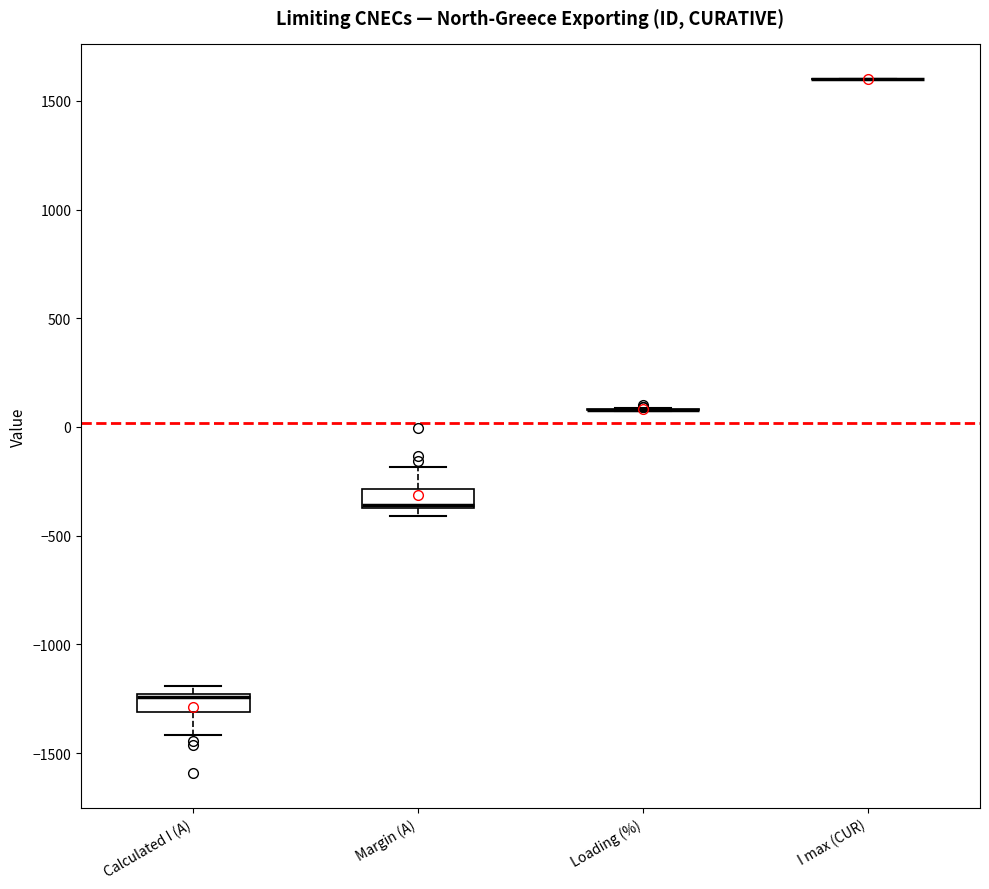

Reading left to right, read every box against the y-axis: the position of its median line, the range the box covers, and the ends of its whiskers. The values are not printed on the chart, so give them approximately, as read against the axis.

Calculated I (A): median -1250, box -1300 to -1250, whiskers -1400 to -1200
Margin (A): median -350, box -350 to -300, whiskers -400 to -200
Loading (%): box collapsed to a line at 100, whiskers 50 to 100
I max (CUR): box collapsed to a line at 1600, whiskers 1600 to 1600